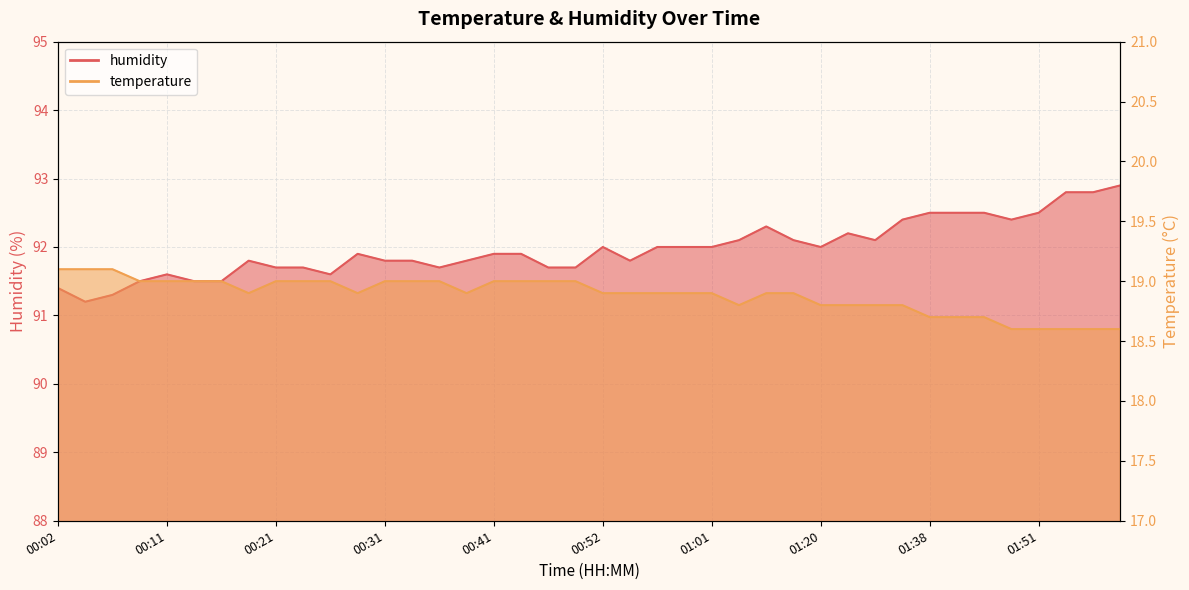

True or false: temperature and humidity cross at least once.

False